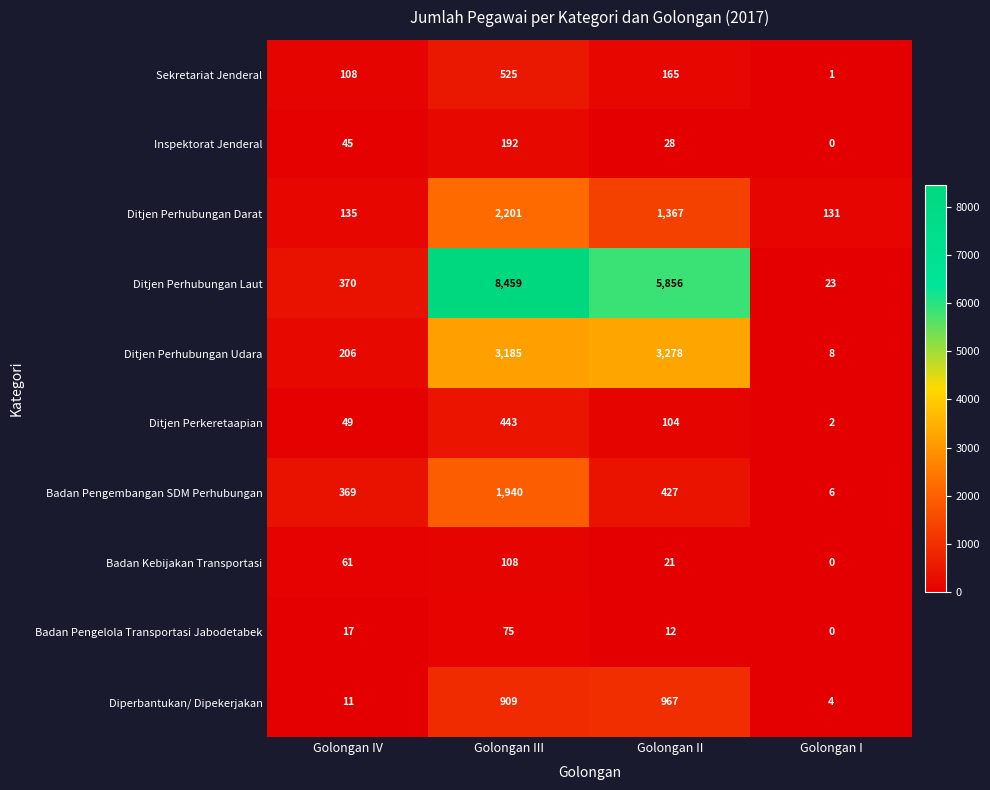

At which label is Badan Kebijakan Transportasi closest to 54?

Golongan IV